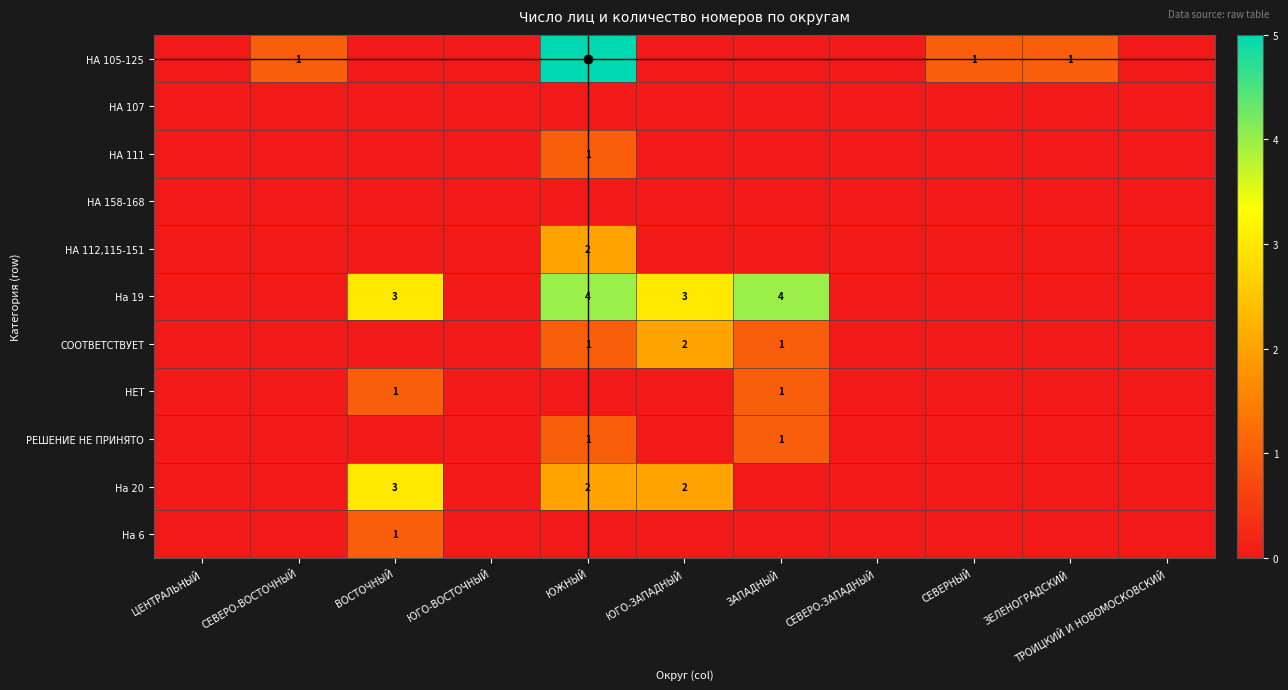

The НА 105-125 series shows 1 at ЗЕЛЕНОГРАДСКИЙ. True or false?

True